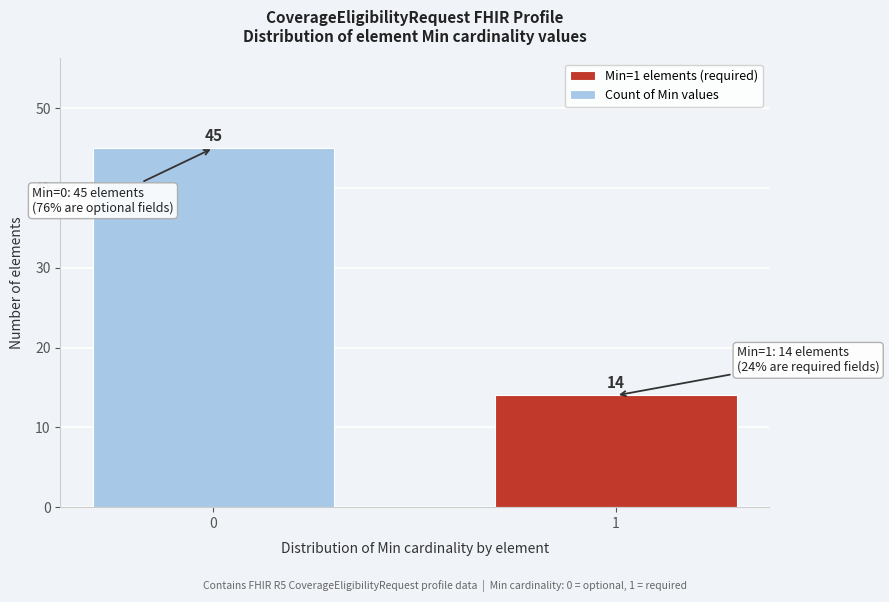

Reading left to right, what are all the values shown in this chart?

0=45	1=14